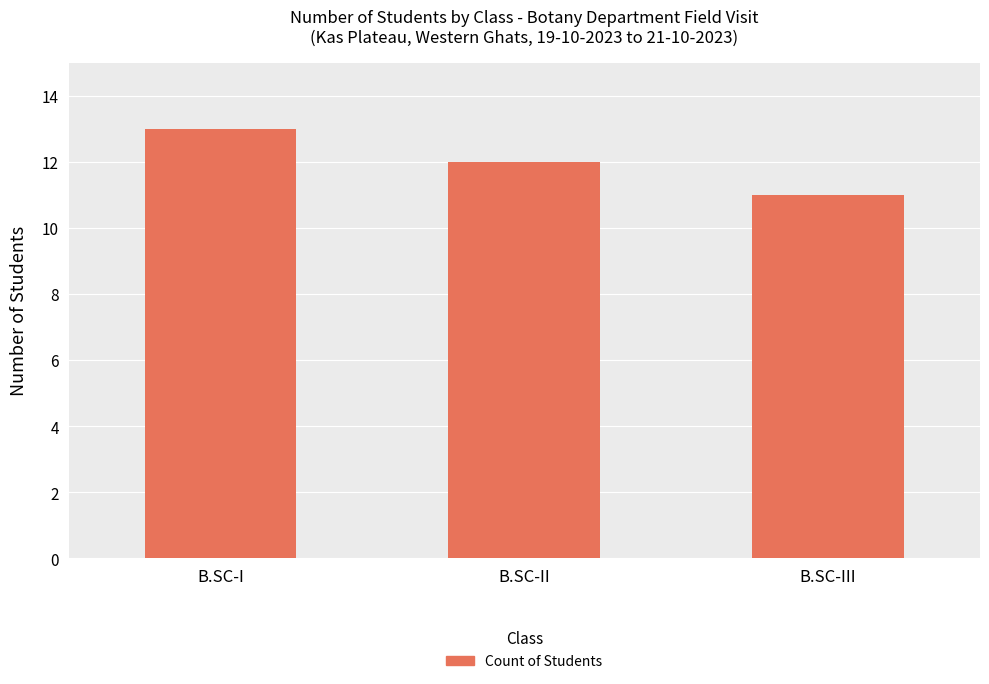

What is the label of the 1st bar from the right?

B.SC-III